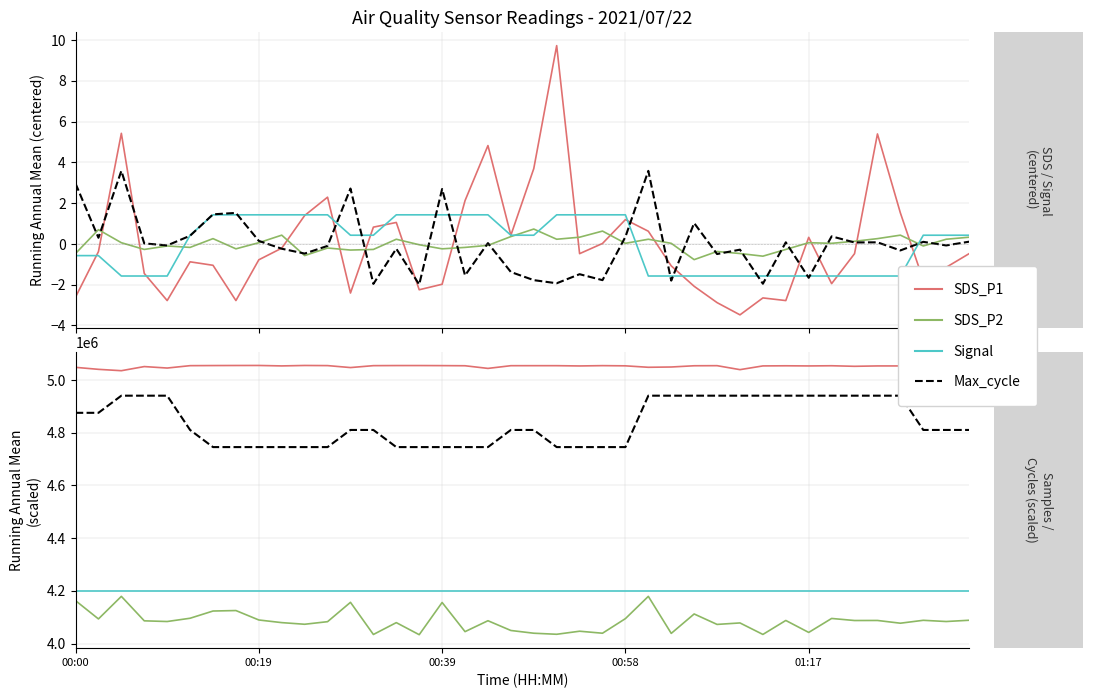

Does the chart display data point markers on the line(s)?

No